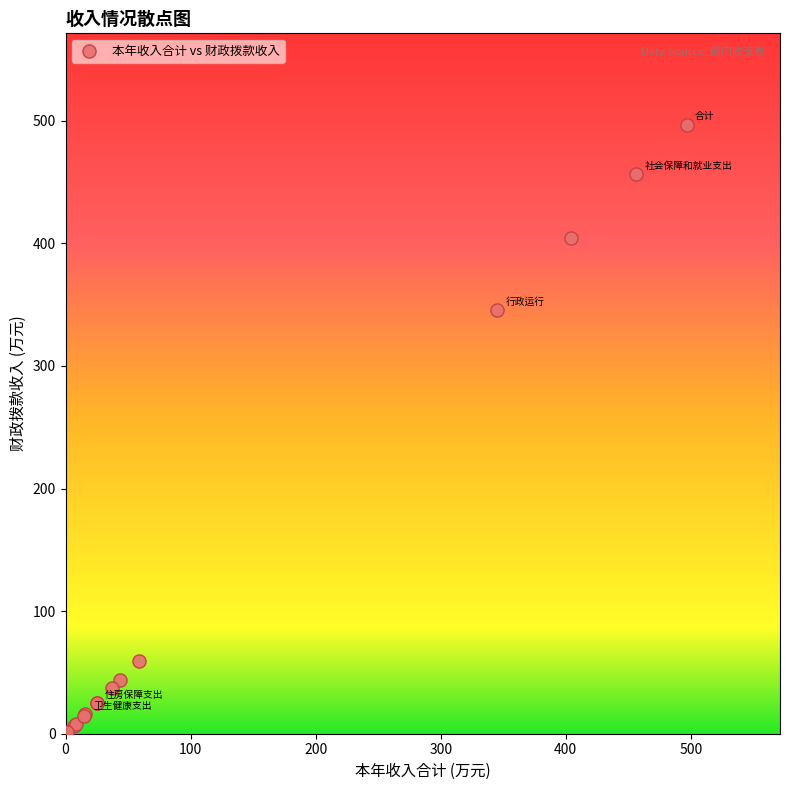

What Y value in the scatter plot is closest to 248?

345.3